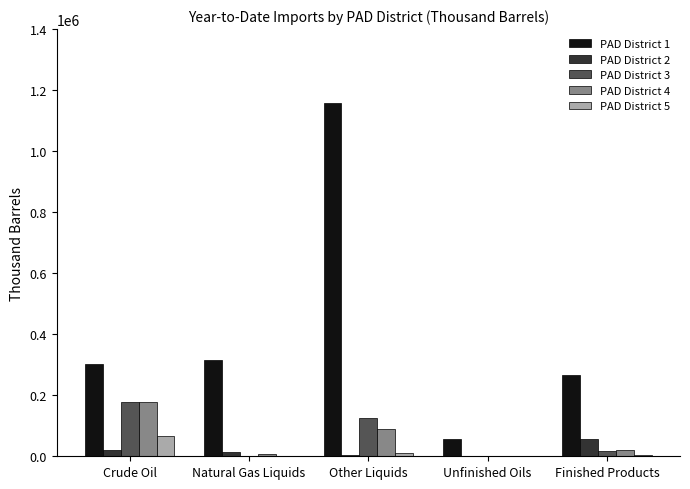

The value of PAD District 1 at Natural Gas Liquids is 316605. True or false?

True